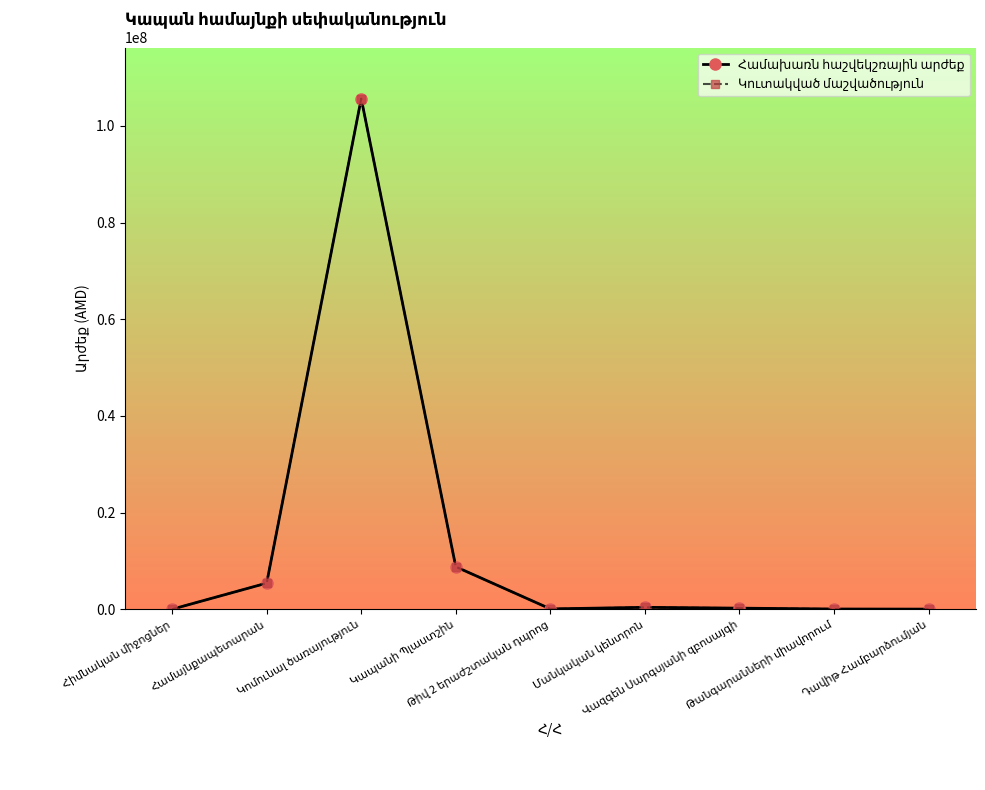

Rank the series at Կապանի Պլաստշին from highest to lowest value.

Համախառն հաշվեկշռային արժեք, Կուտակված մաշվածություն